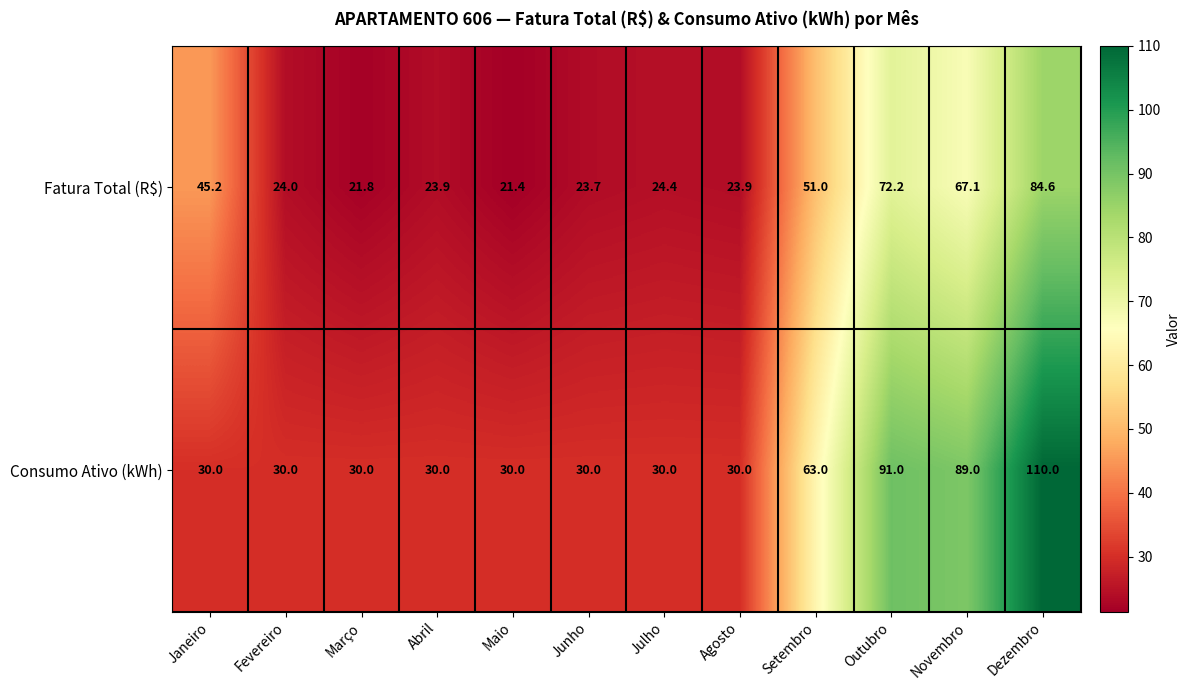

Reading left to right, list all the values displayed in this chart.

Fatura Total (R$): Janeiro=45.2	Fevereiro=24.0	Março=21.8	Abril=23.9	Maio=21.4	Junho=23.7	Julho=24.4	Agosto=23.9	Setembro=51.0	Outubro=72.2	Novembro=67.1	Dezembro=84.6
Consumo Ativo (kWh): Janeiro=30.0	Fevereiro=30.0	Março=30.0	Abril=30.0	Maio=30.0	Junho=30.0	Julho=30.0	Agosto=30.0	Setembro=63.0	Outubro=91.0	Novembro=89.0	Dezembro=110.0